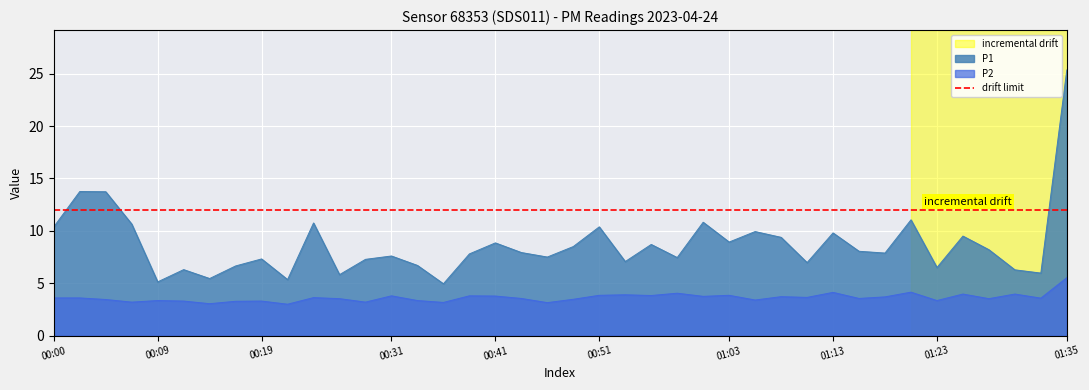

True or false: P1 has more than 2 points higher than both neighbors.

True